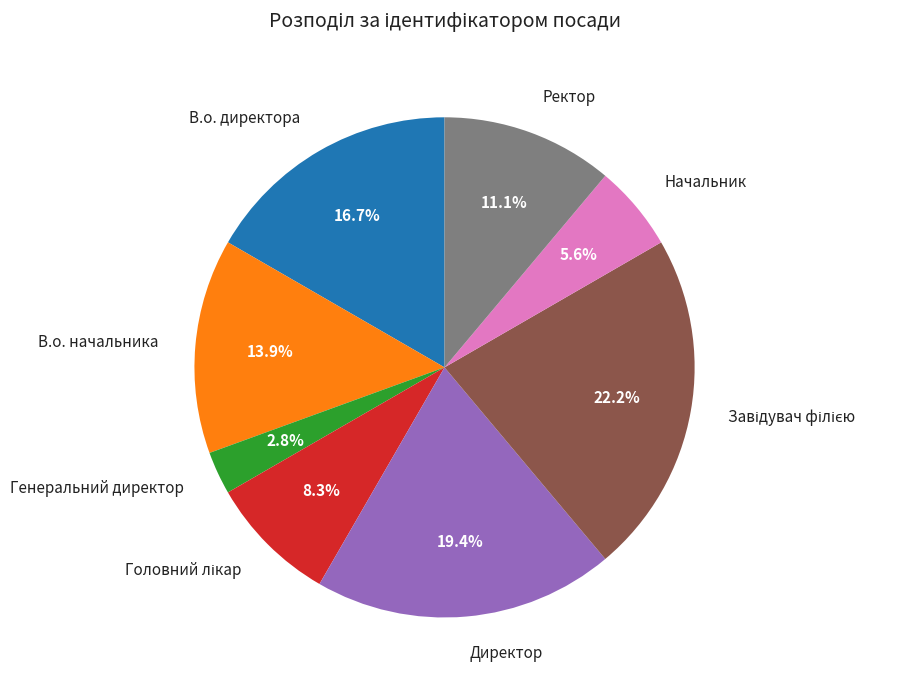

Does В.о. начальника represent more than half of the total?

No